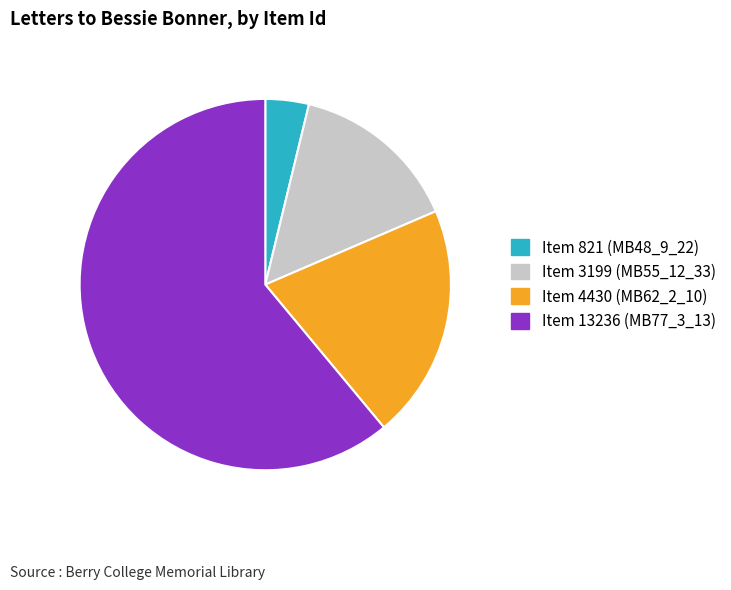

Approximately how many times larger is the value at Item 821 (MB48_9_22) compared to Item 13236 (MB77_3_13)?

0.1